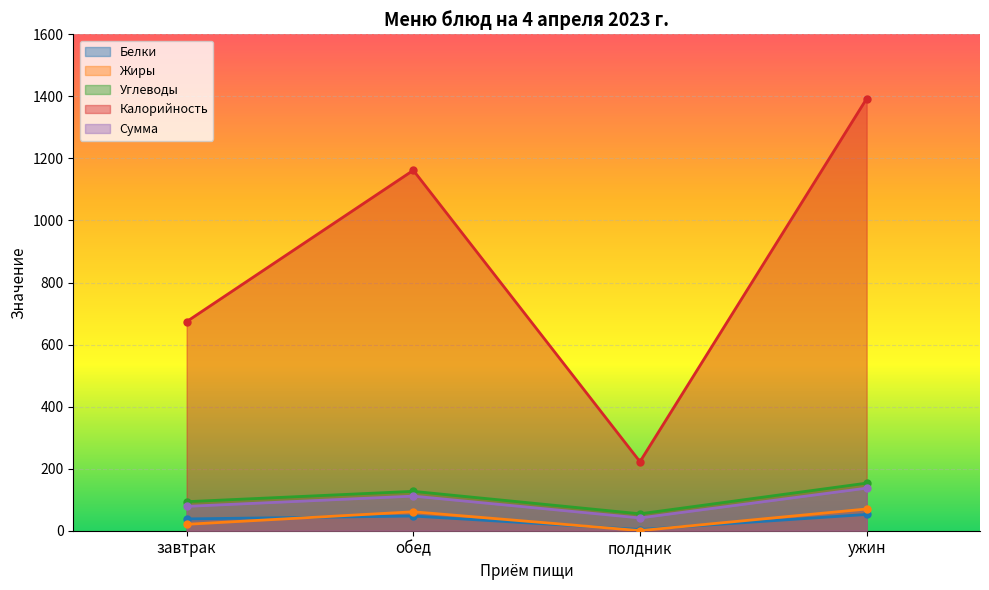

What is the total value across all series at полдник?

322.2